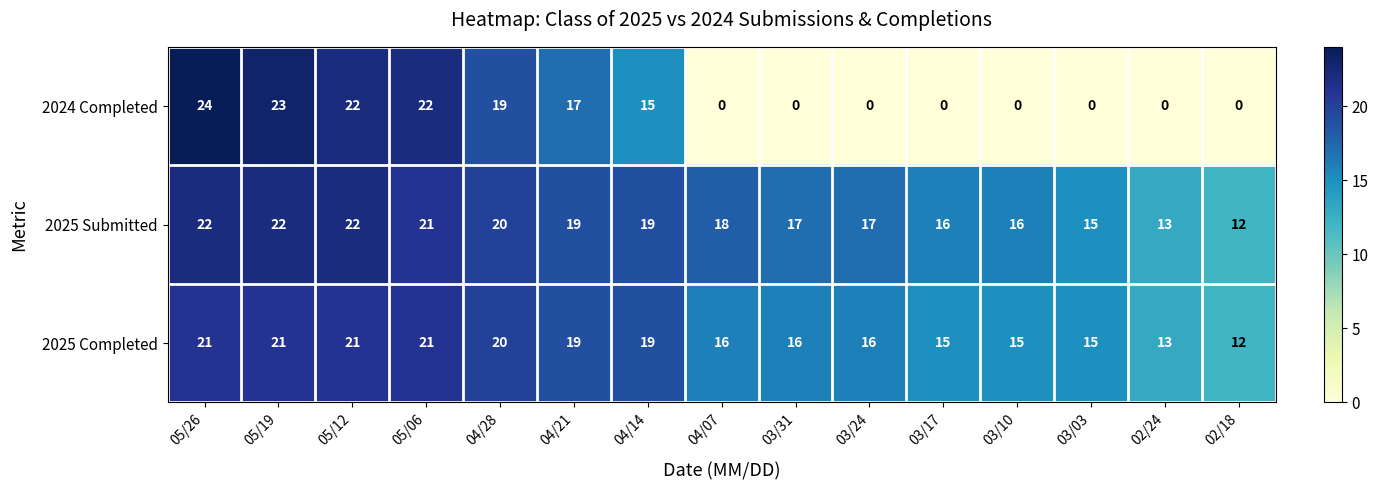

At which label does 2025 Submitted first exceed 18?

05/26